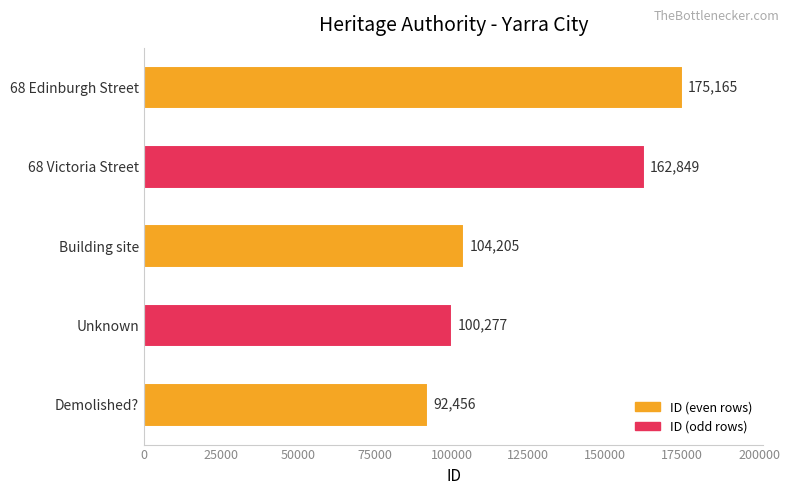

At which label is the value closest to 133810?

68 Victoria Street